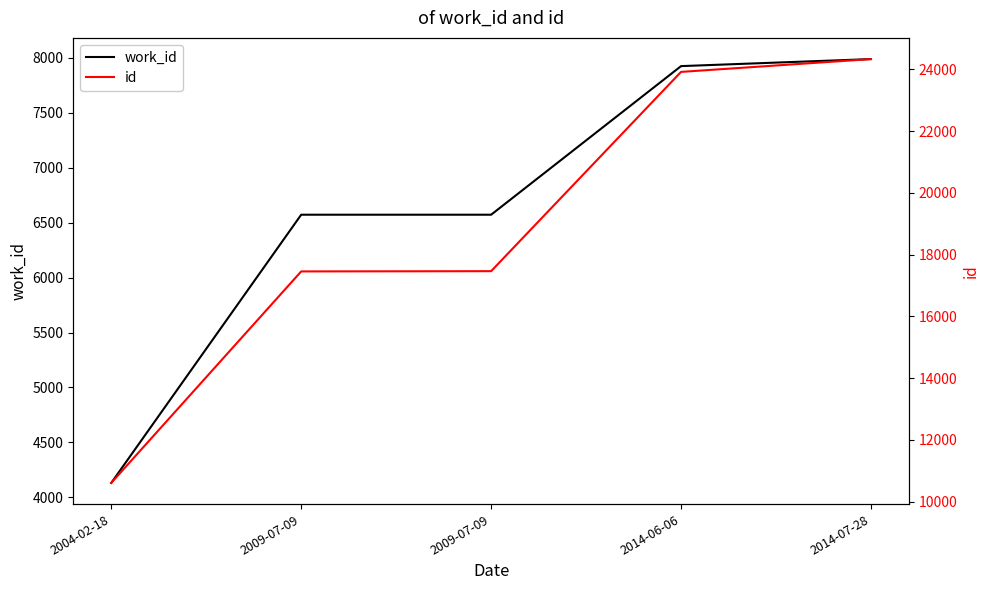

Which category has the highest value in the work_id series?

2014-07-28